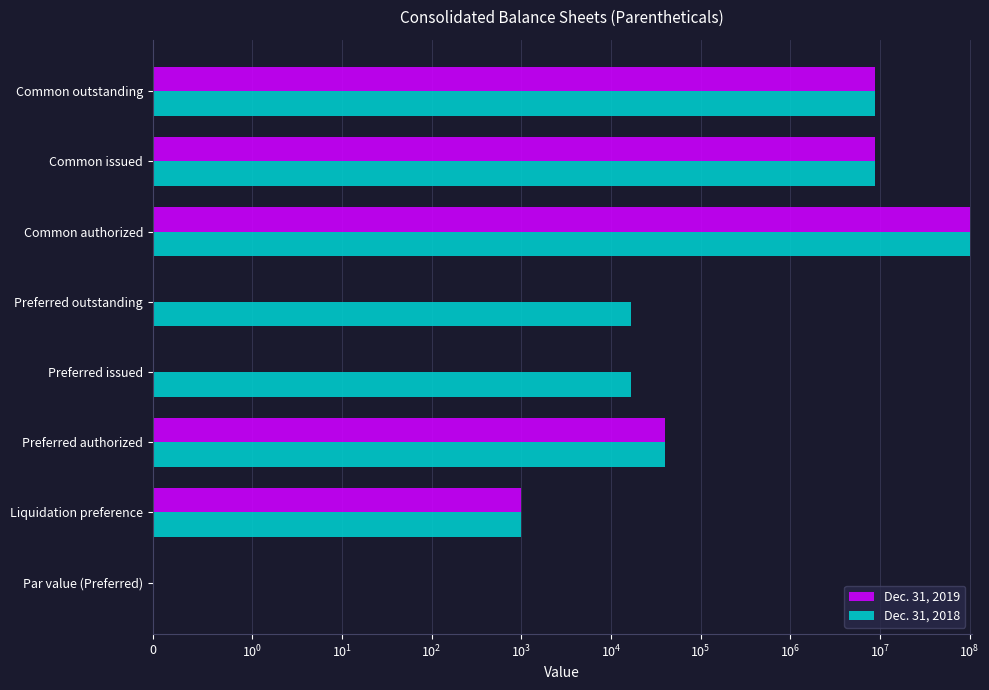

Rank the series at Common outstanding from highest to lowest value.

Dec. 31, 2019, Dec. 31, 2018